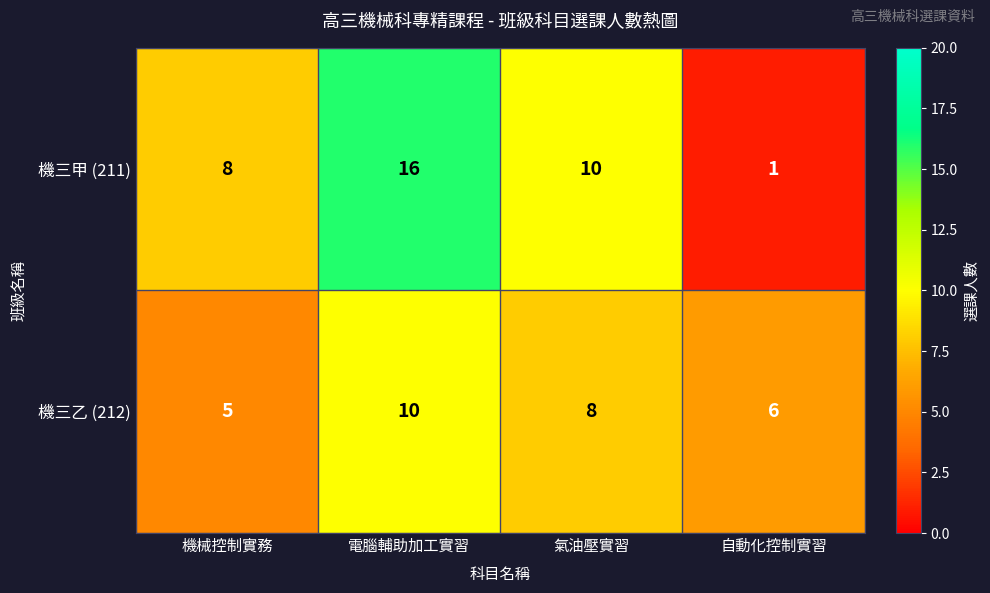

Count the number of data series in this chart.

2